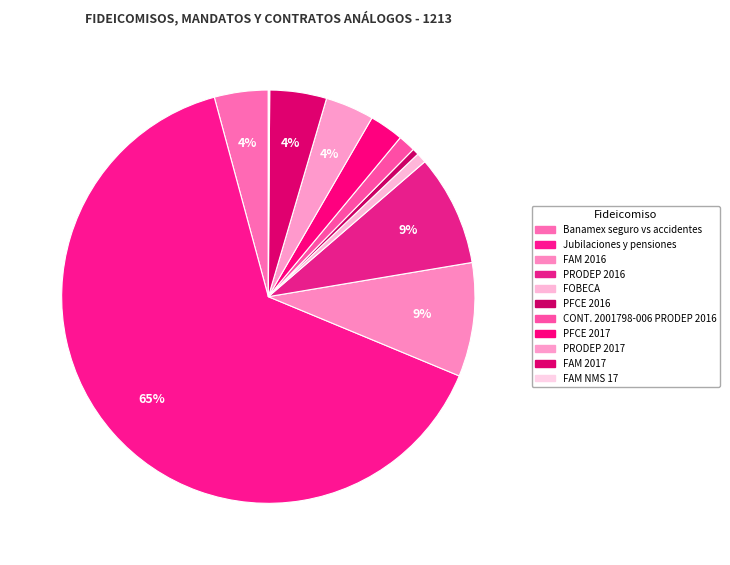

How many slices are in this pie chart?

11